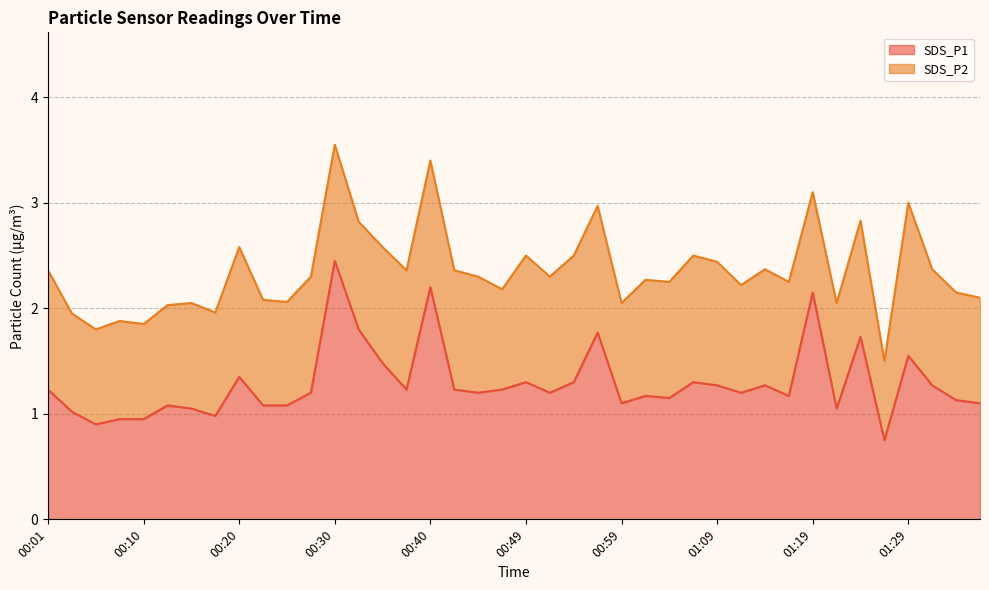

What is the smallest value displayed?

0.8